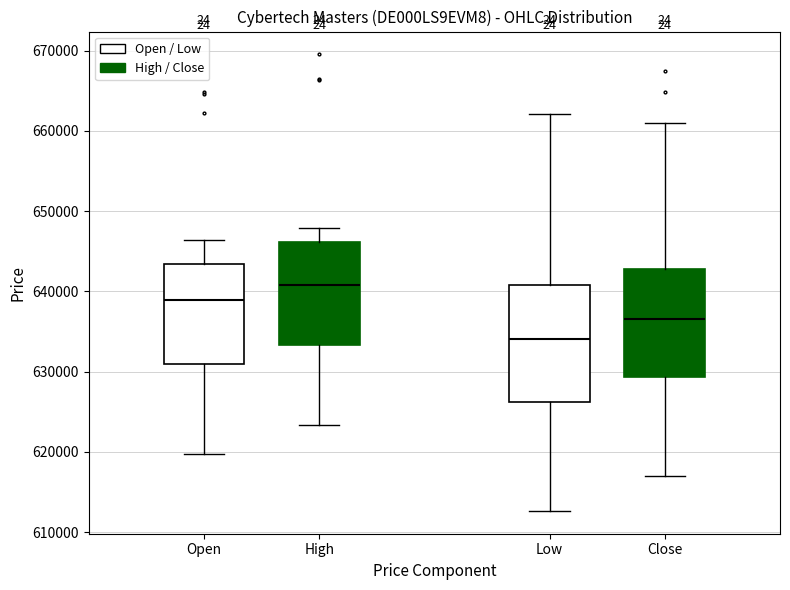

Which box's median line is the highest?

High